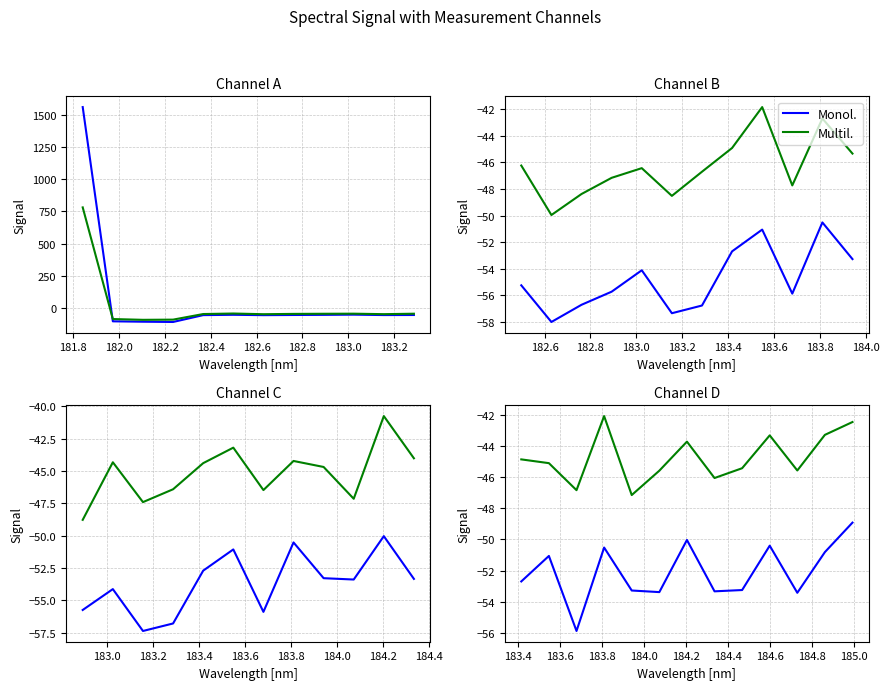

In Monol., how many points are higher than both neighbors (excluding endpoints)?

4